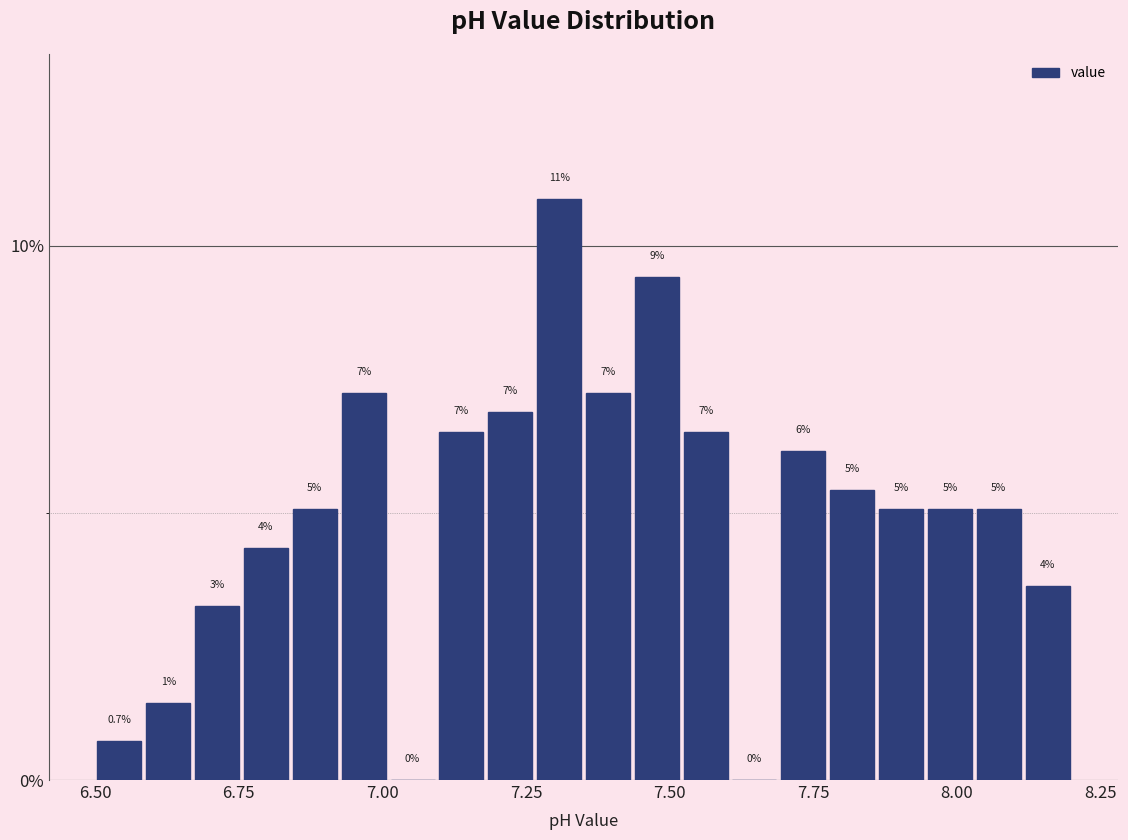

Read against the x-axis, roughly where is the centre of the tallest bar?

7.30